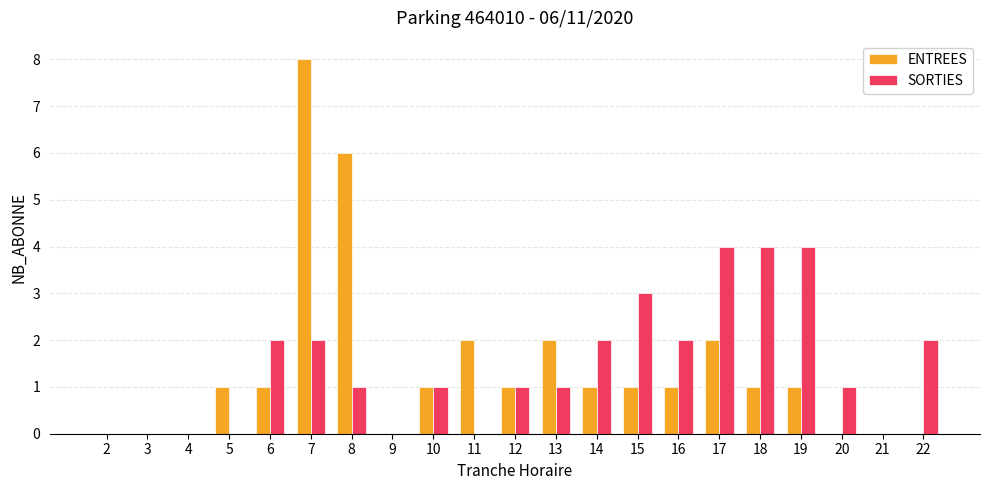

Are the bars horizontal?

No